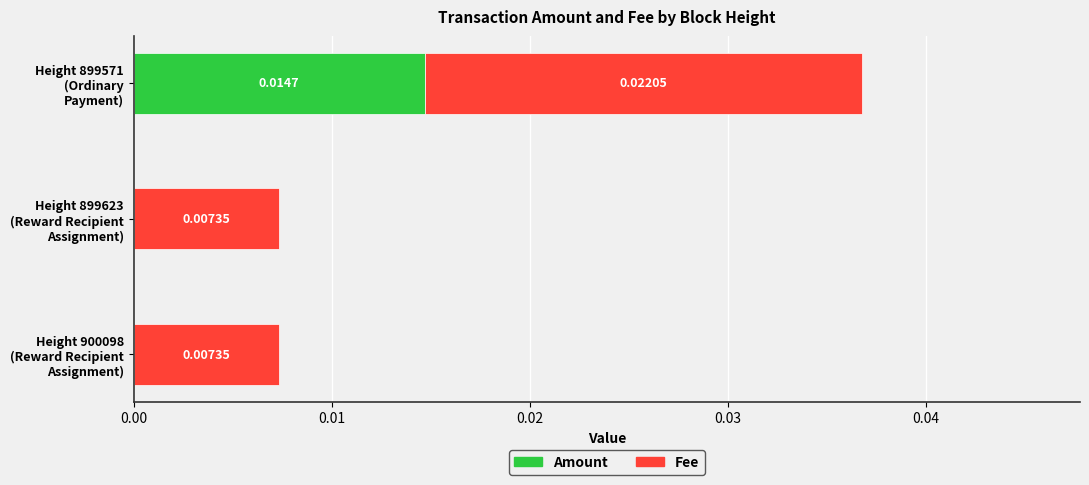

Count the number of data series in this chart.

2